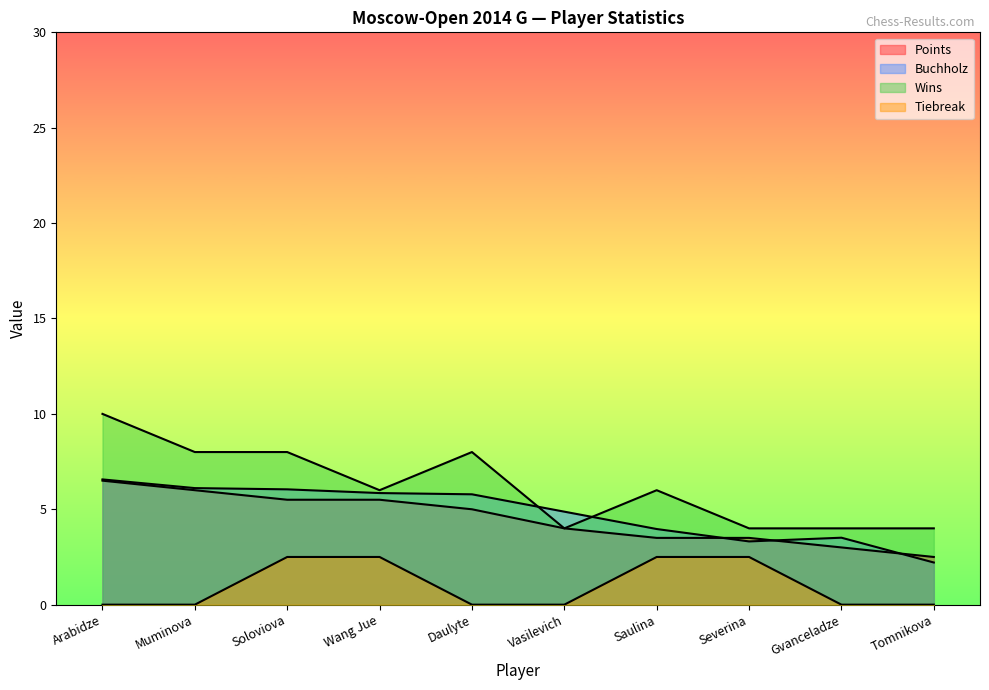

Which category has the lowest value across all series?

Arabidze